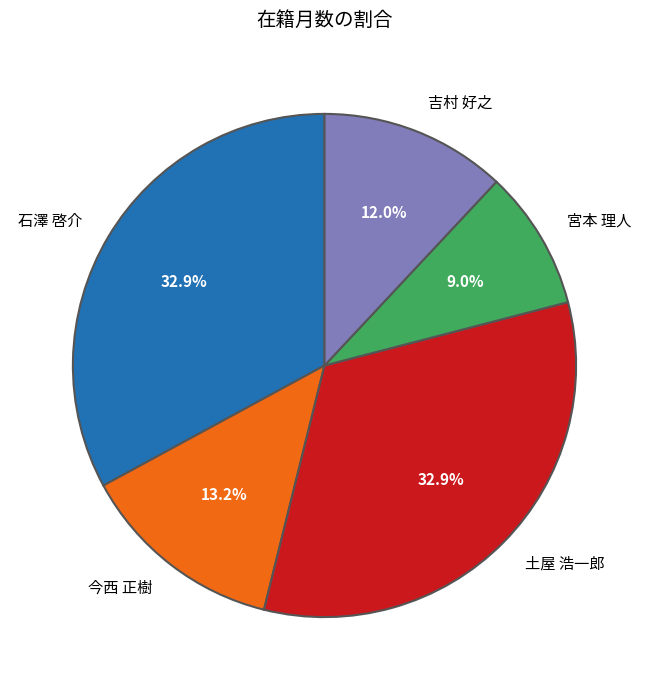

What percentage is the 吉村 好之 slice, to the nearest percent?

12%